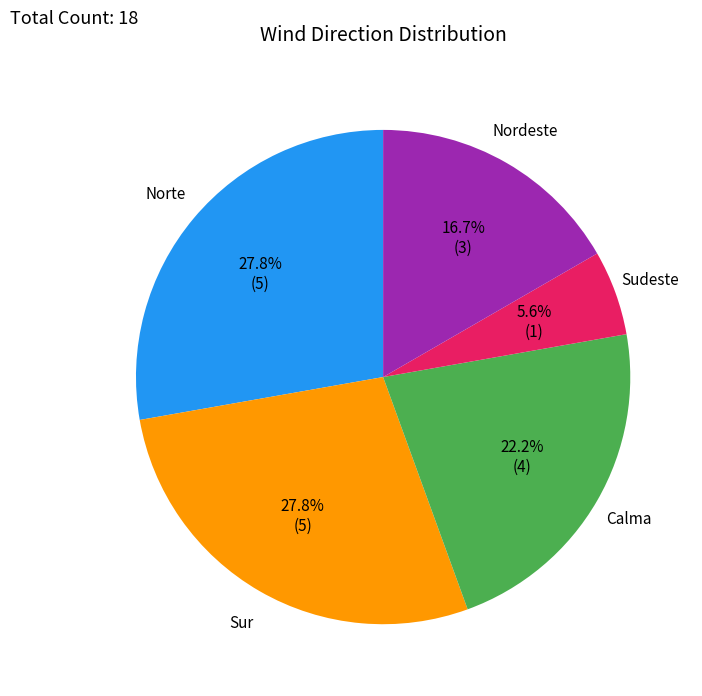

Combined, do Sur and Norte account for over 50%?

Yes